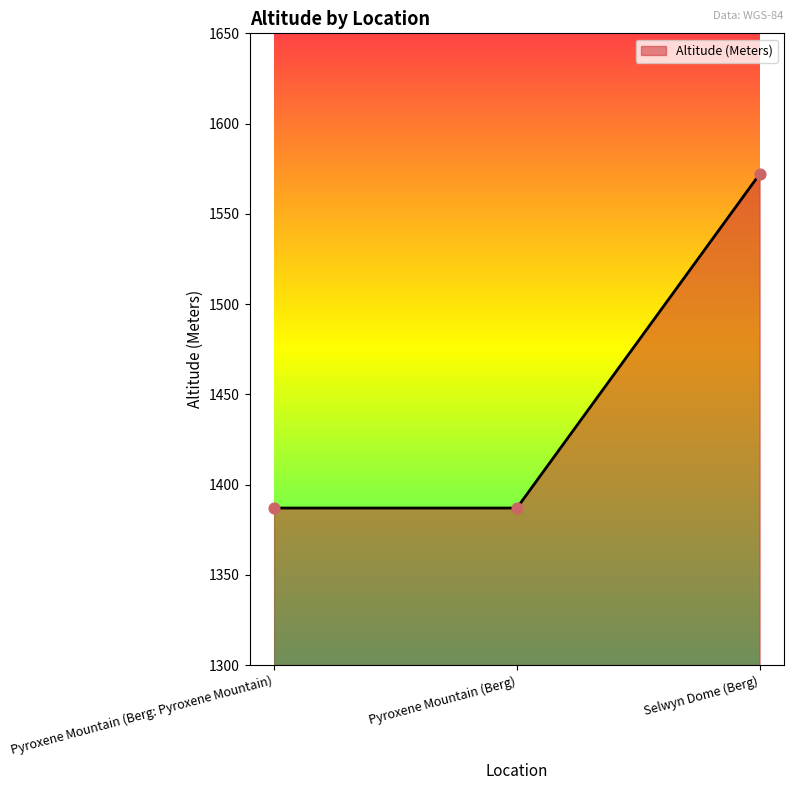

What is the ratio of the value at Selwyn Dome (Berg) to the value at Pyroxene Mountain (Berg: Pyroxene Mountain)?

1.1